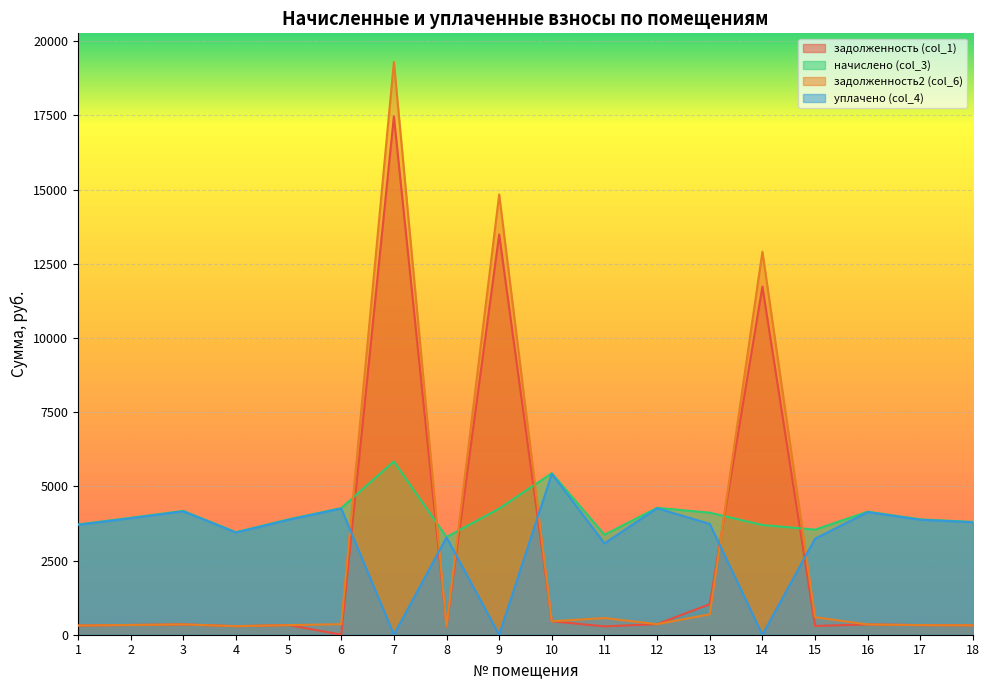

What is the total value across all series at 16?

8971.2